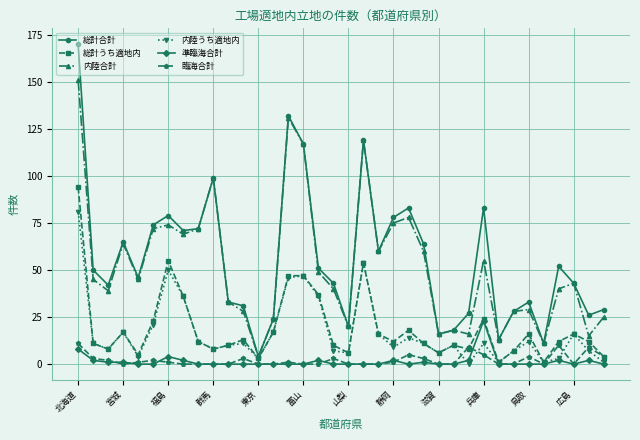

Which series has the widest spread of values?

総計合計